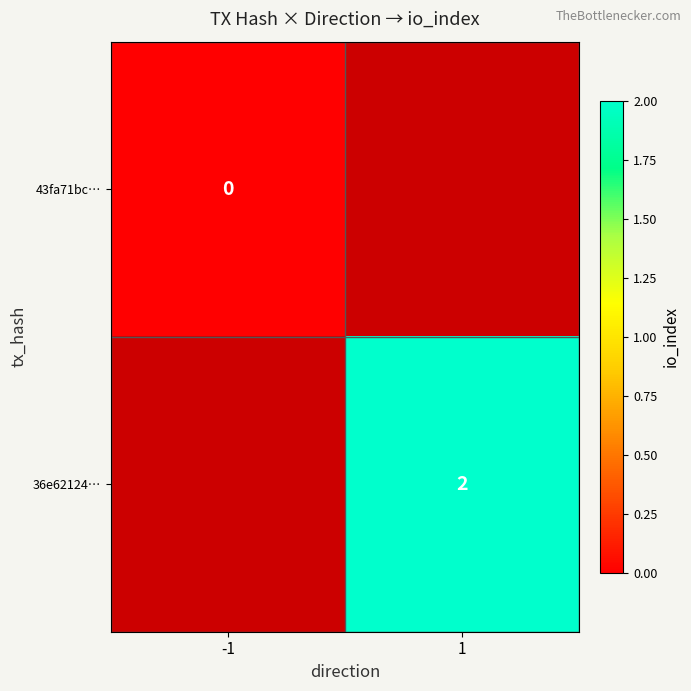

Count the number of data series in this chart.

2